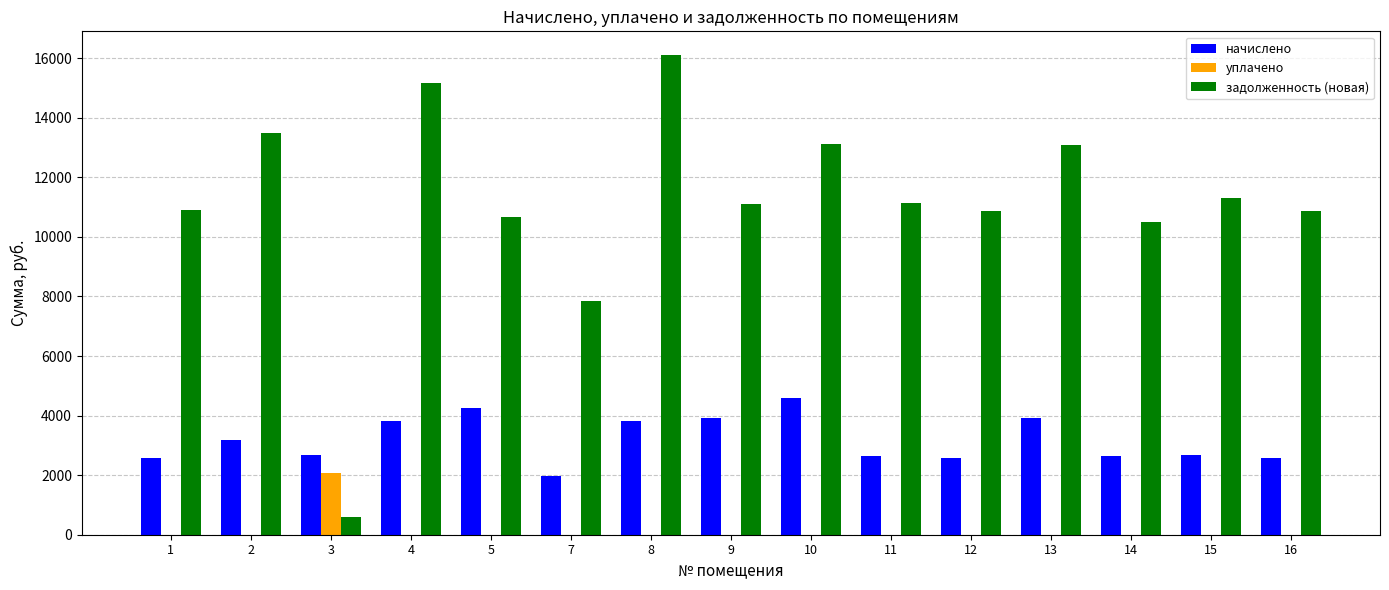

Which series has the widest spread of values?

задолженность (новая)